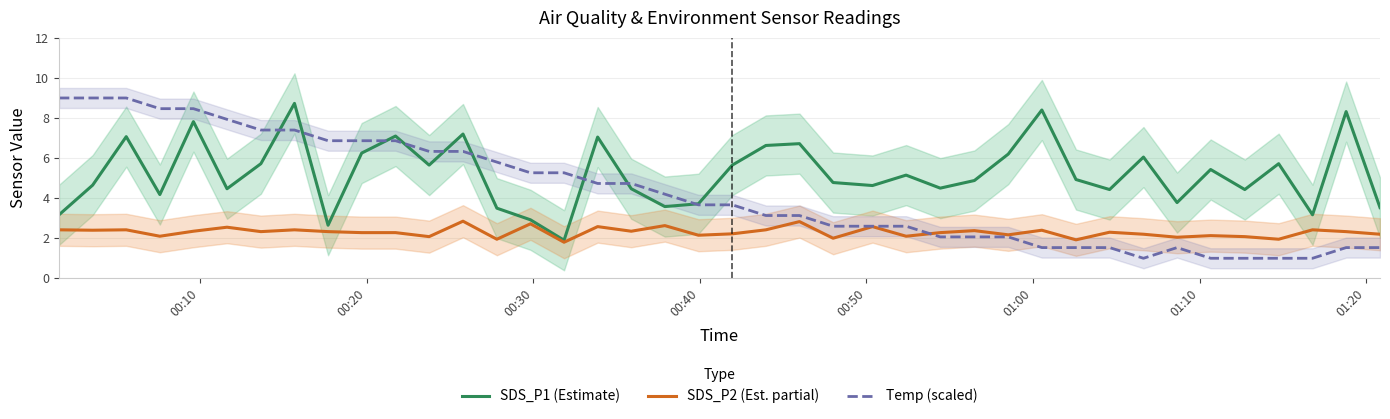

What is the lowest value of the Temp (scaled) series?

1.0